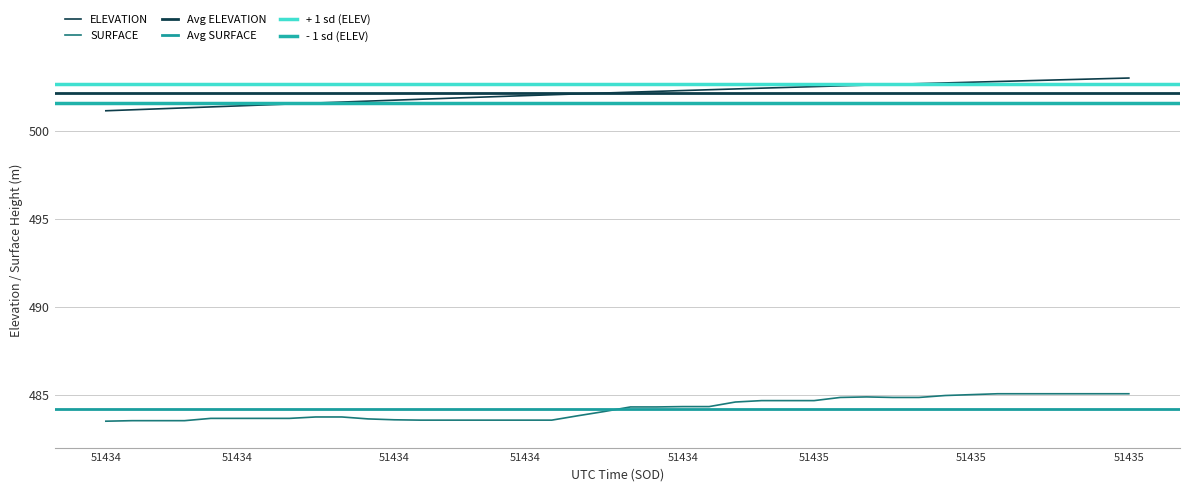

How many data points in ELEVATION are less than 502?

16